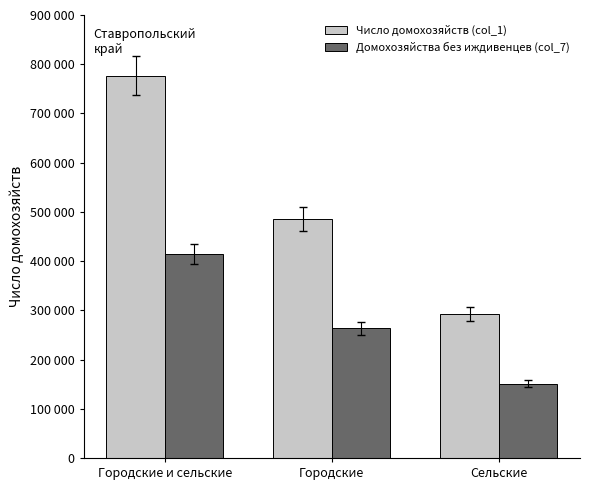

Reading left to right, transcribe all the data shown in this chart.

Число домохозяйств (col_1): 776902	484678	292224
Домохозяйства без иждивенцев (col_7): 414483	263373	151110